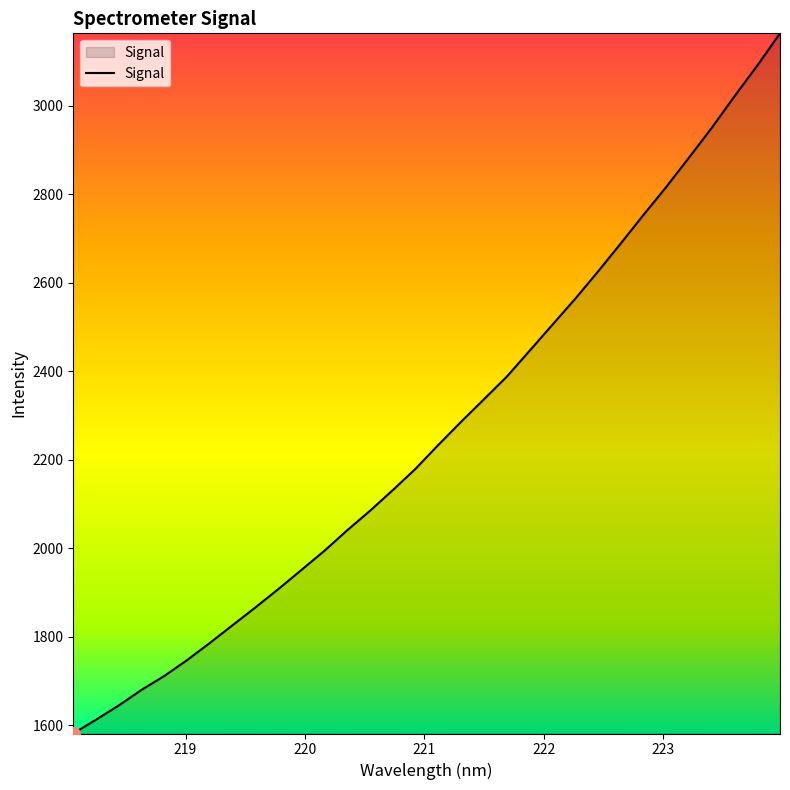

How many lines are shown in the chart?

1